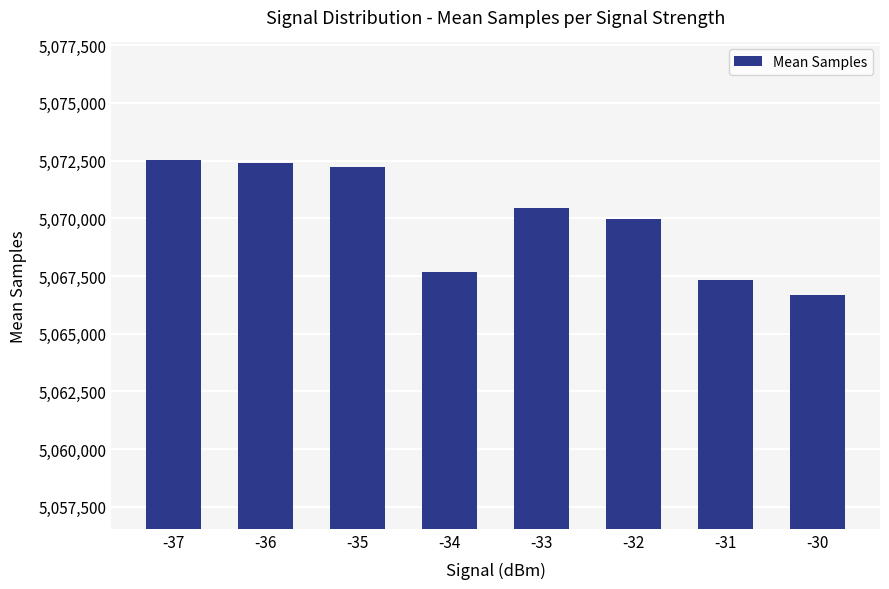

How many bars are there in total?

8